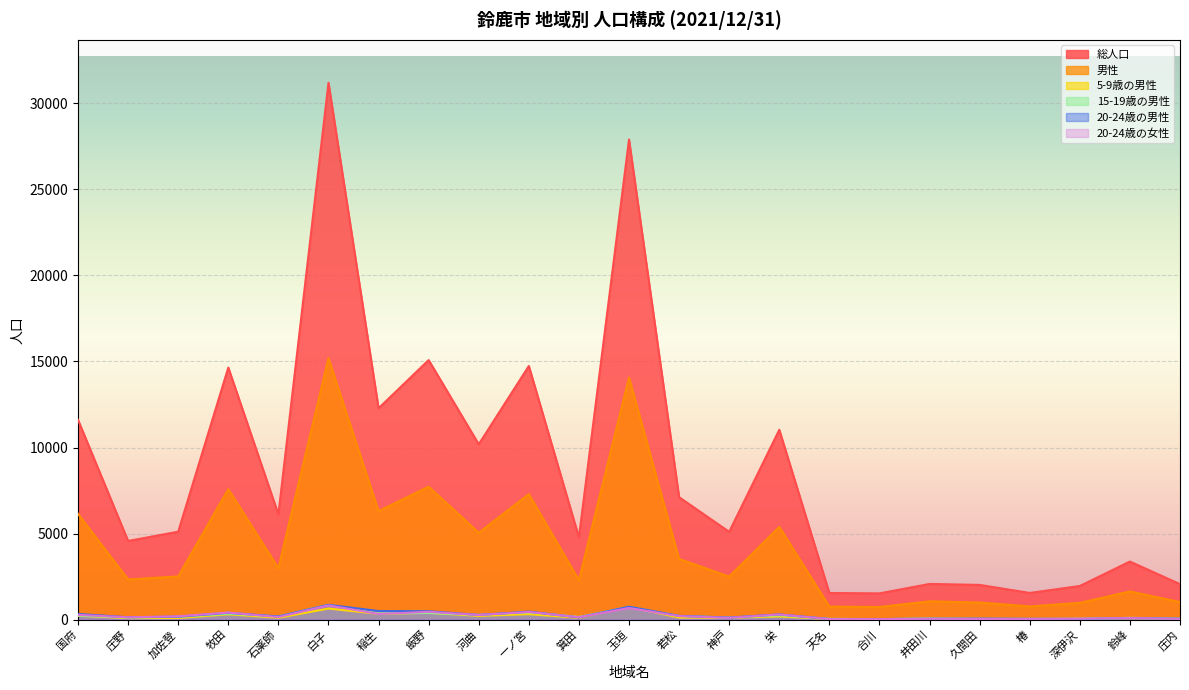

How many lines are shown in the chart?

6